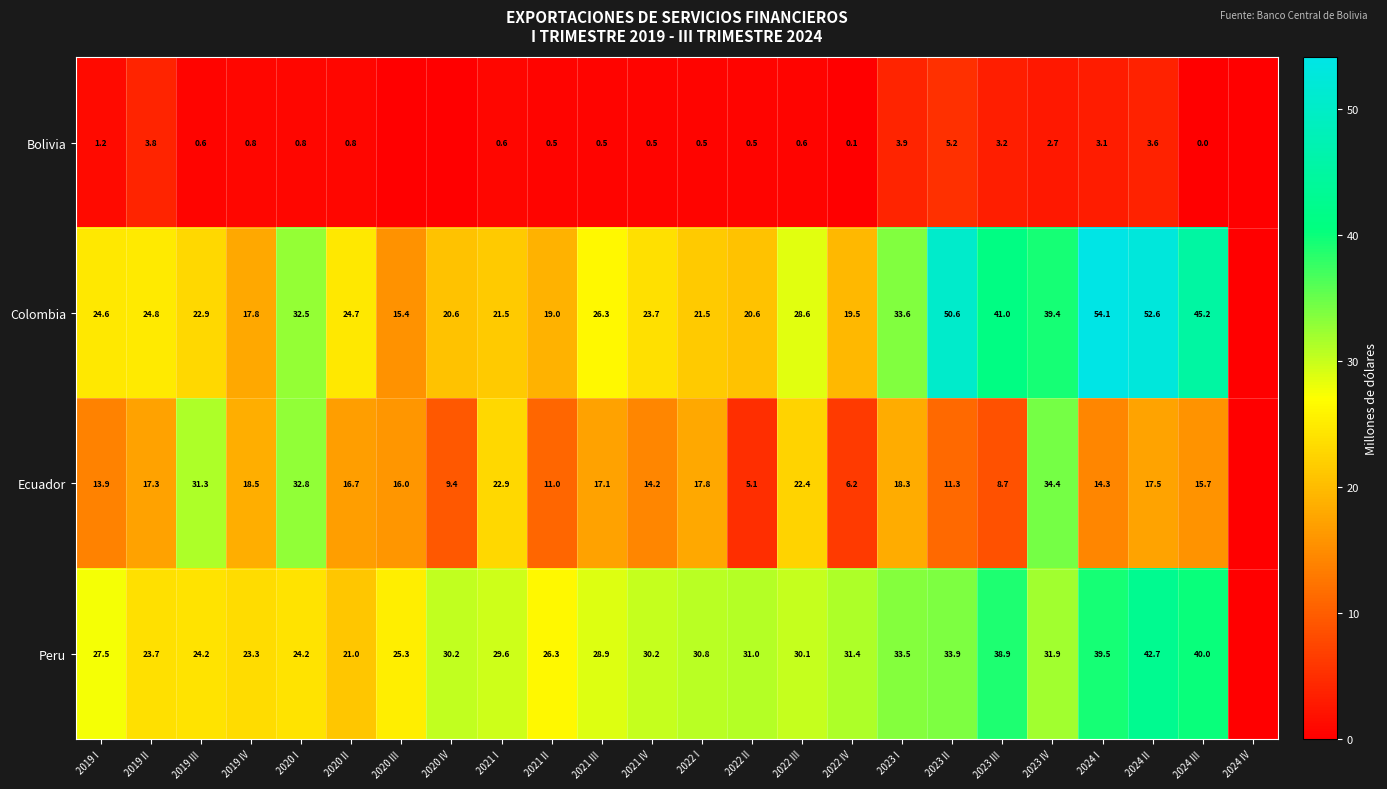

What is the difference between the Colombia values at 2023 I and 2019 IV?

15.8